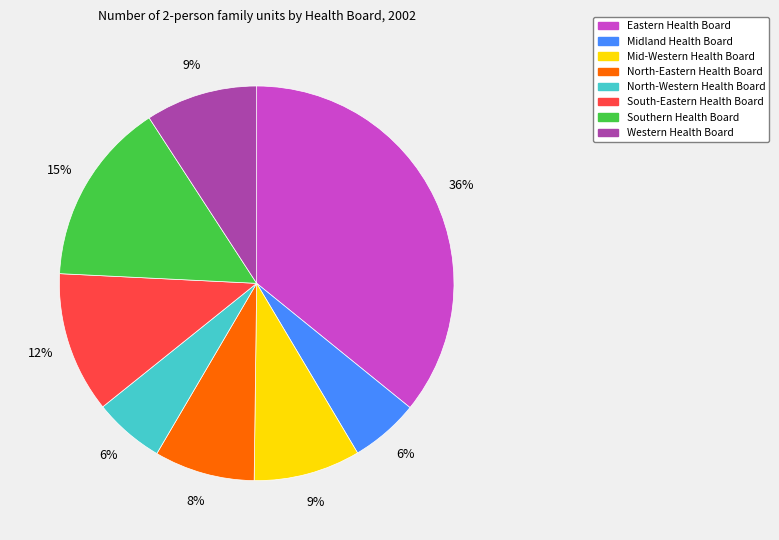

Is there any slice that represents more than half of the pie?

No